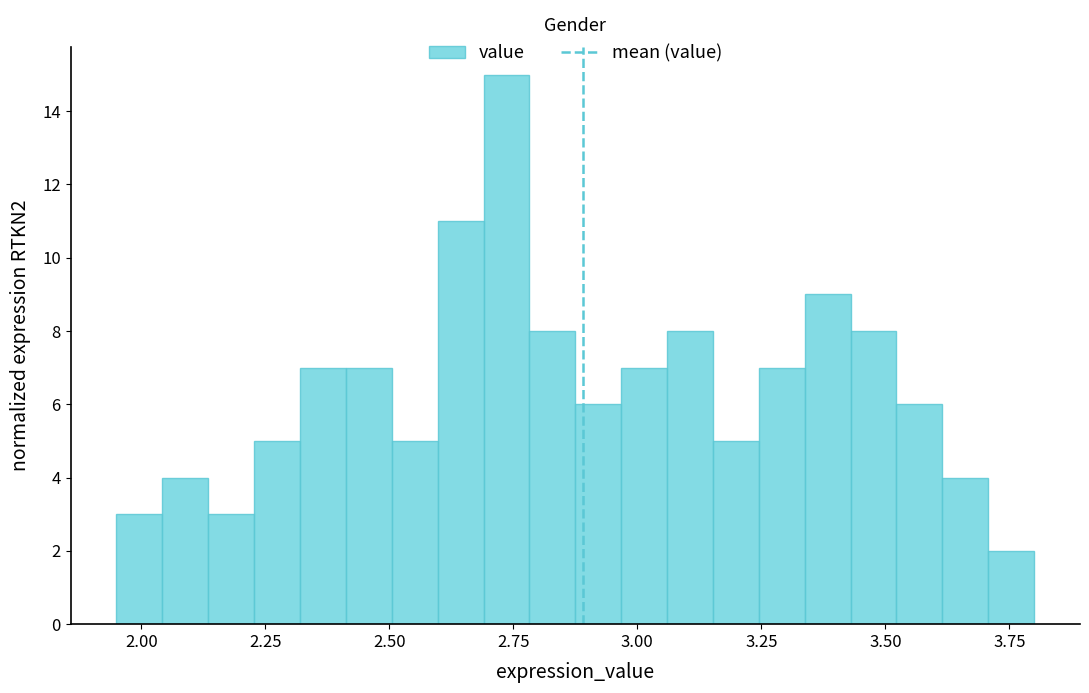

Around what value on the x-axis is the tallest bar? Give the approximate position of its centre, as read against the axis.

2.75